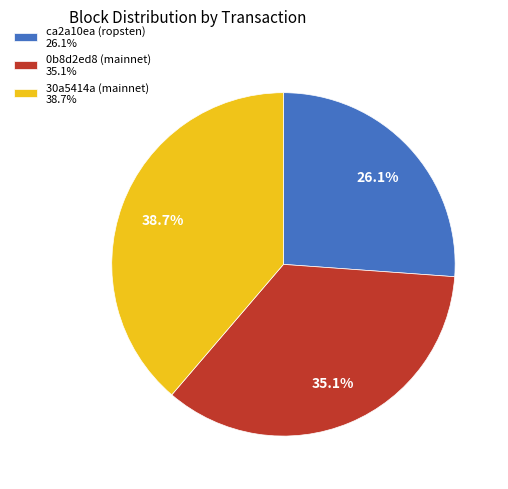

Does ca2a10ea (ropsten) represent more than half of the total?

No